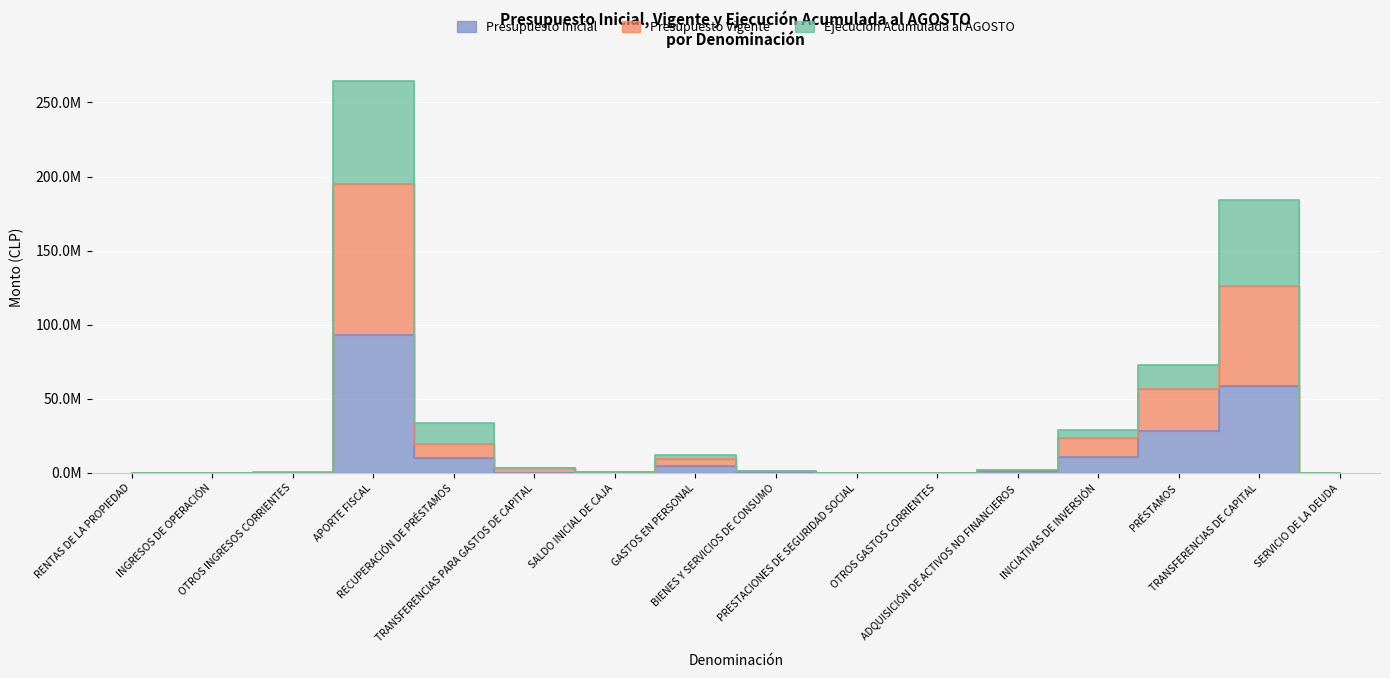

The value of Ejecución Acumulada al AGOSTO at TRANSFERENCIAS PARA GASTOS DE CAPITAL is 5966370. True or false?

False